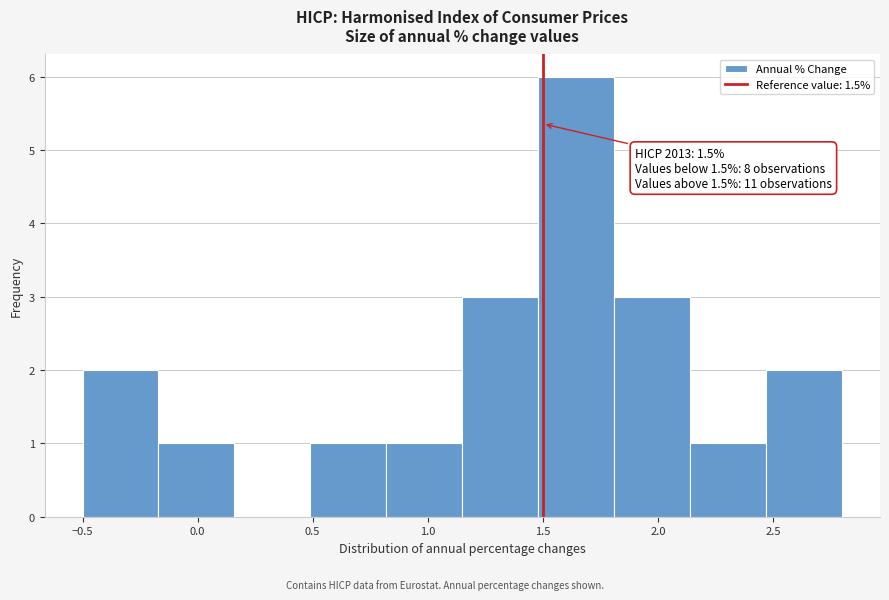

Which range on the x-axis has the tallest bar?

1.48 to 1.81